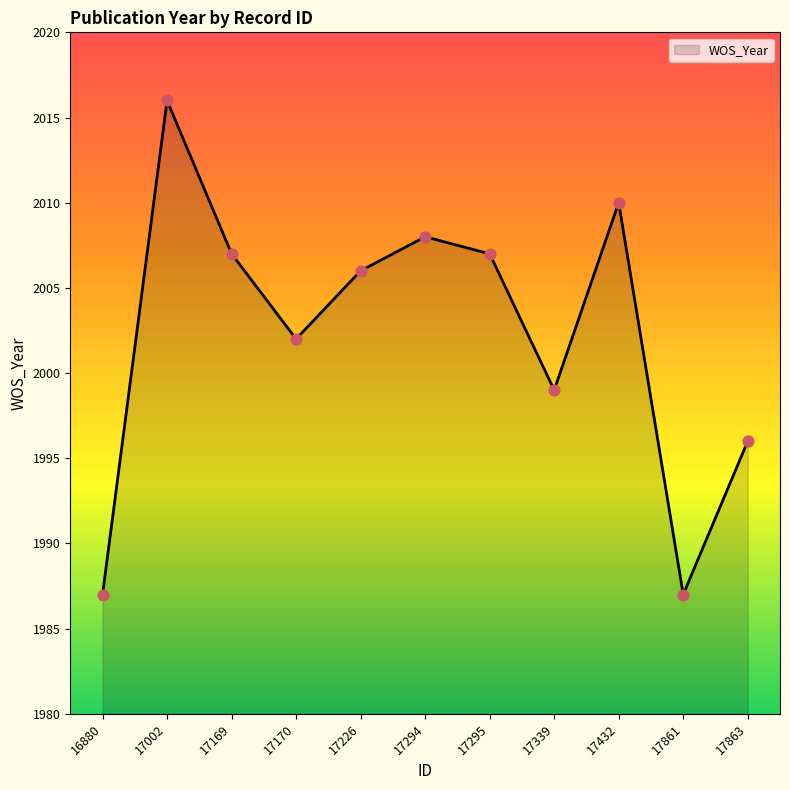

Which has a higher value, 17295 or 17339?

17295